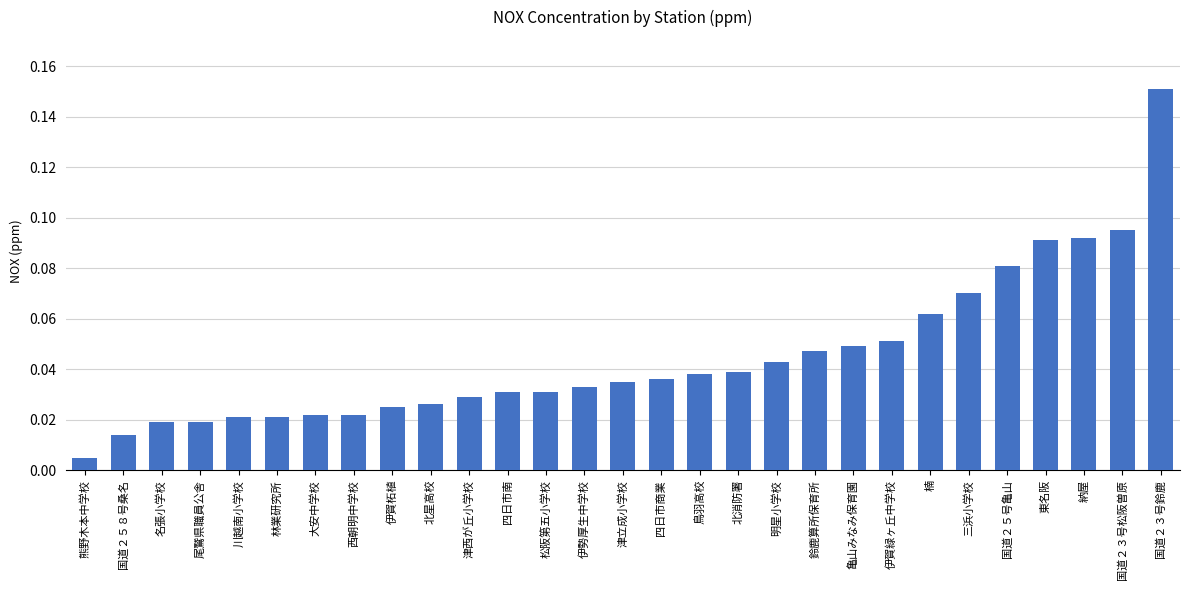

Where is the data nearest to the value 0?

熊野木本中学校